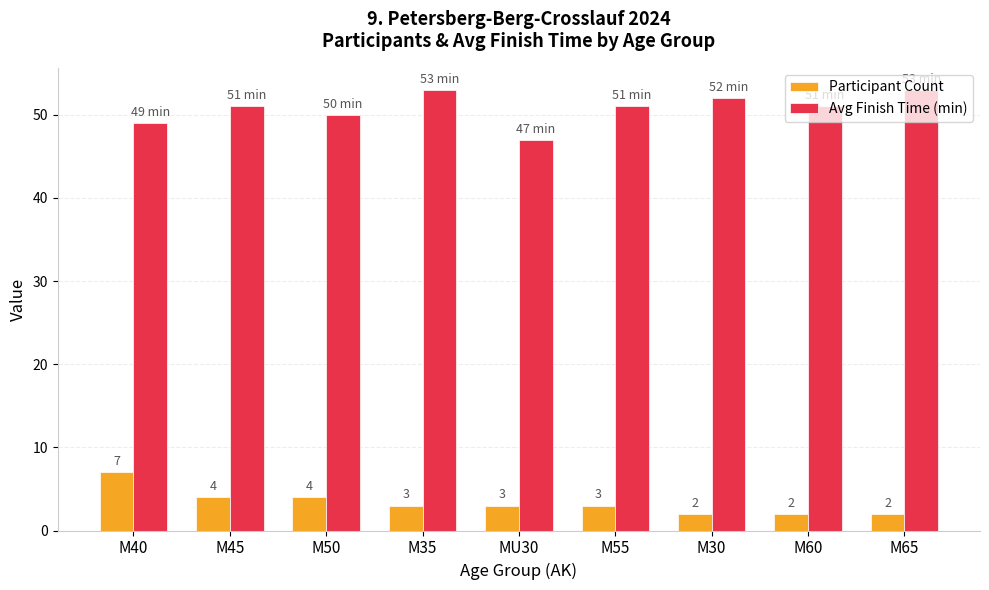

Which series changed the most between MU30 and M30?

Avg Finish Time (min)